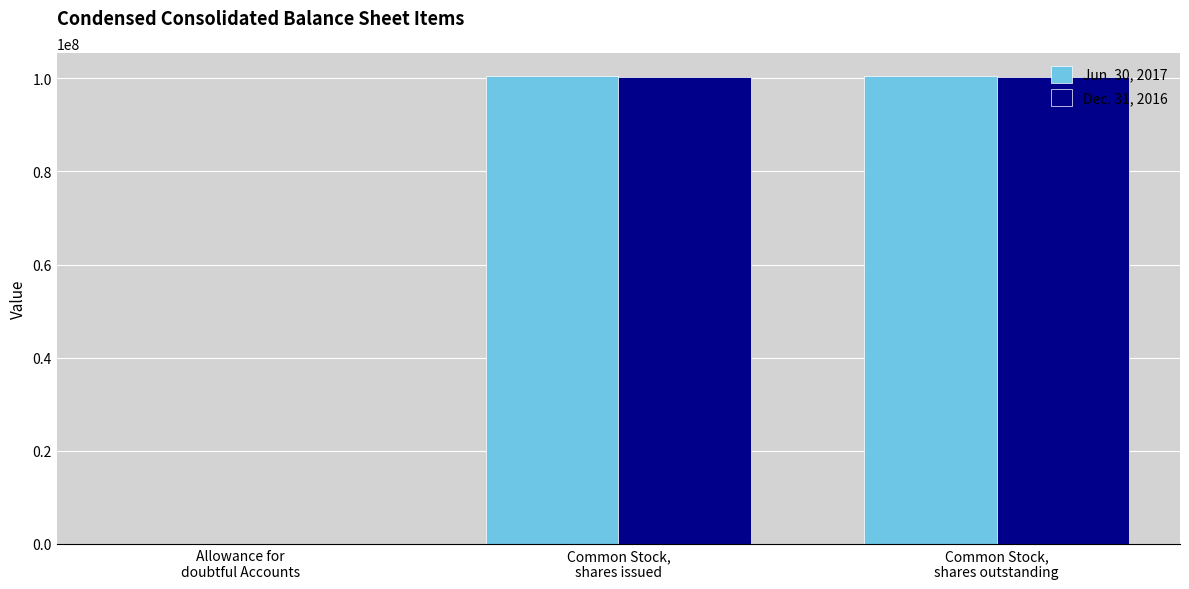

What is the greatest value displayed?

100383000